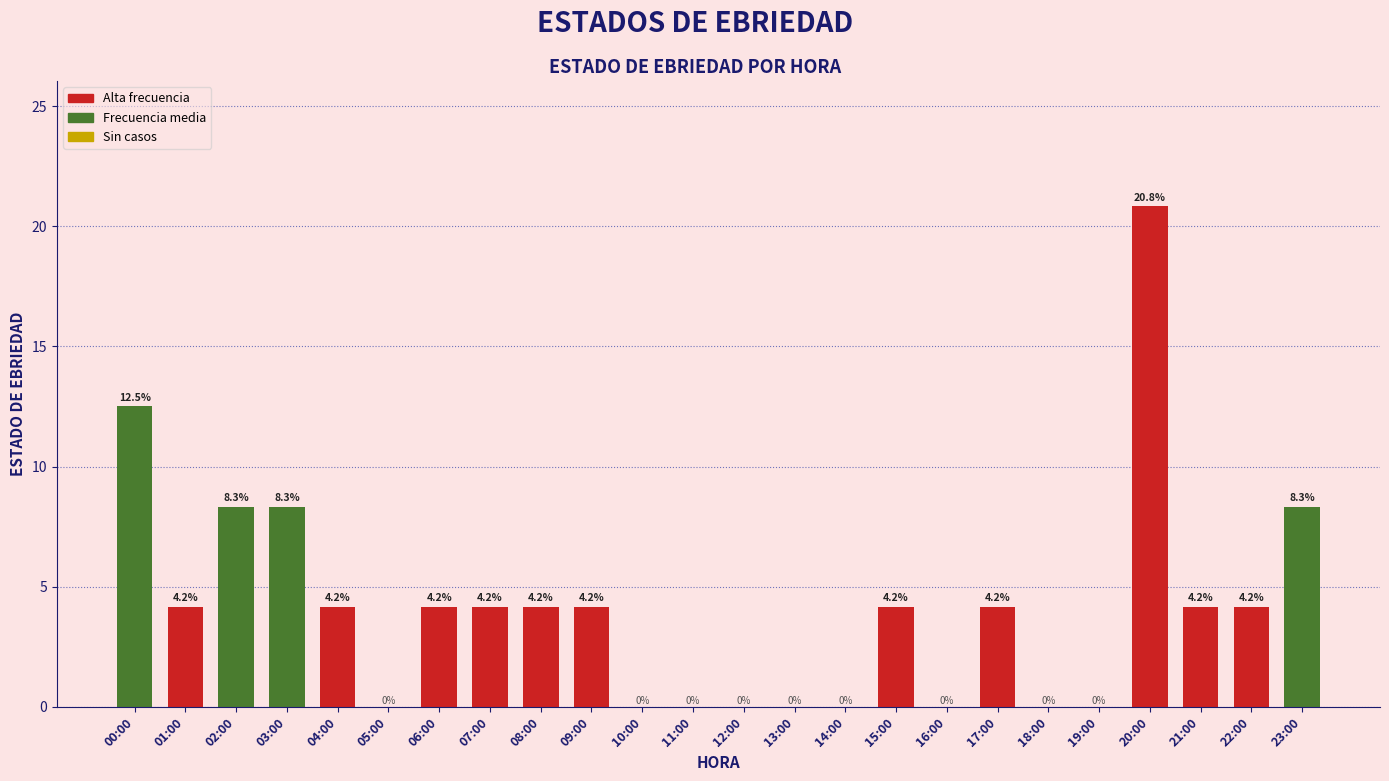

Reading right to left, list all the values displayed in this chart.

23:00=8.3	22:00=4.2	21:00=4.2	20:00=20.8	19:00=0.0	18:00=0.0	17:00=4.2	16:00=0.0	15:00=4.2	14:00=0.0	13:00=0.0	12:00=0.0	11:00=0.0	10:00=0.0	09:00=4.2	08:00=4.2	07:00=4.2	06:00=4.2	05:00=0.0	04:00=4.2	03:00=8.3	02:00=8.3	01:00=4.2	00:00=12.5